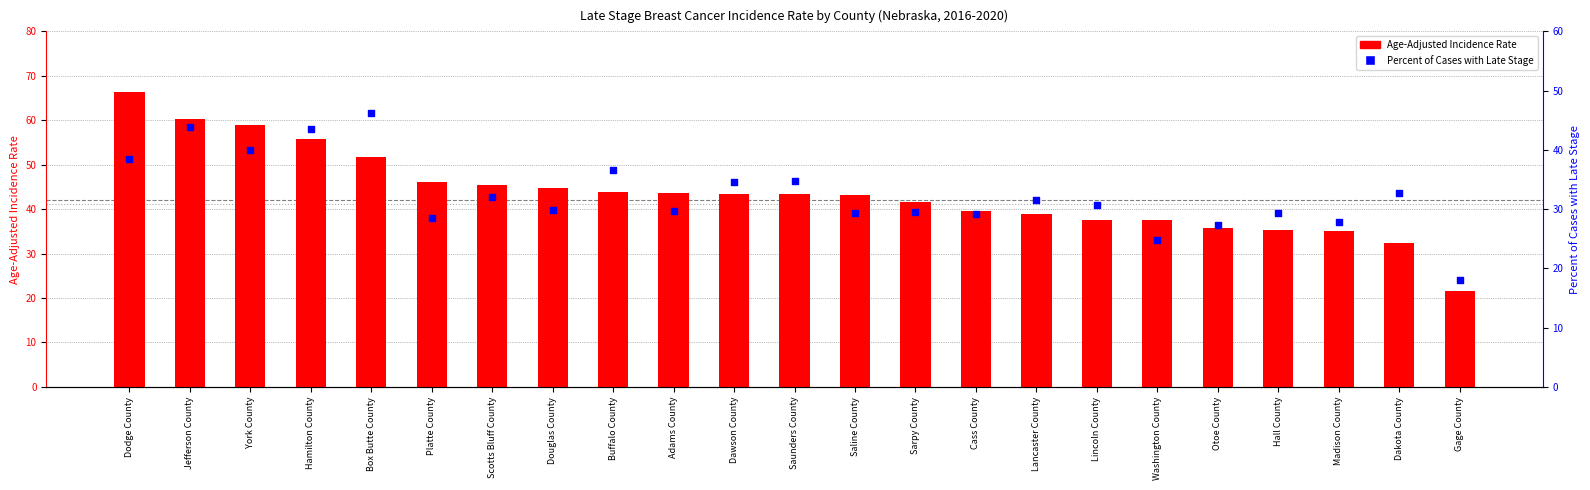

At which category is the sum across all series the highest?

Dodge County